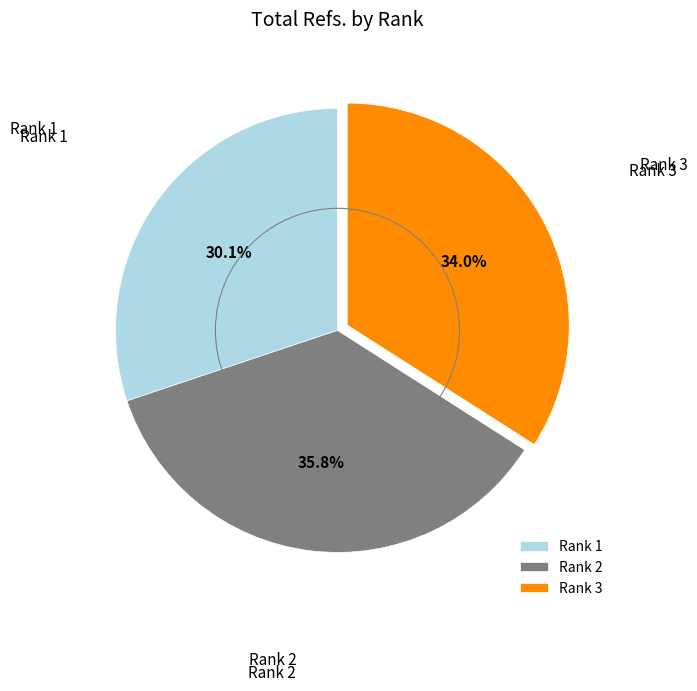

Does Rank 2 account for over 50% of the chart?

No